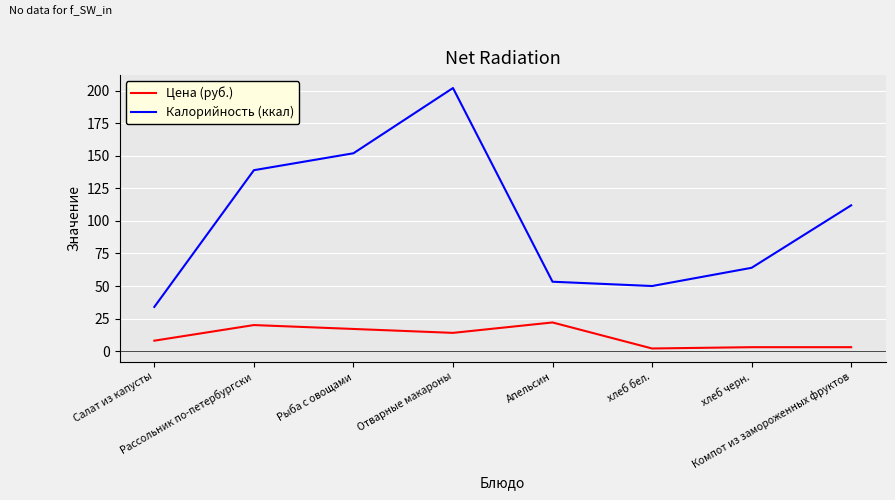

The Калорийность (ккал) series shows 24.7 at хлеб черн.. True or false?

False